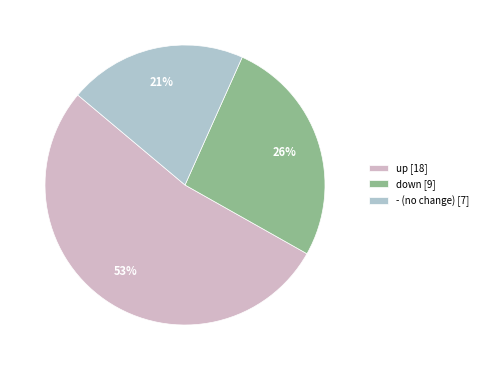

Is there any slice that represents more than half of the pie?

Yes